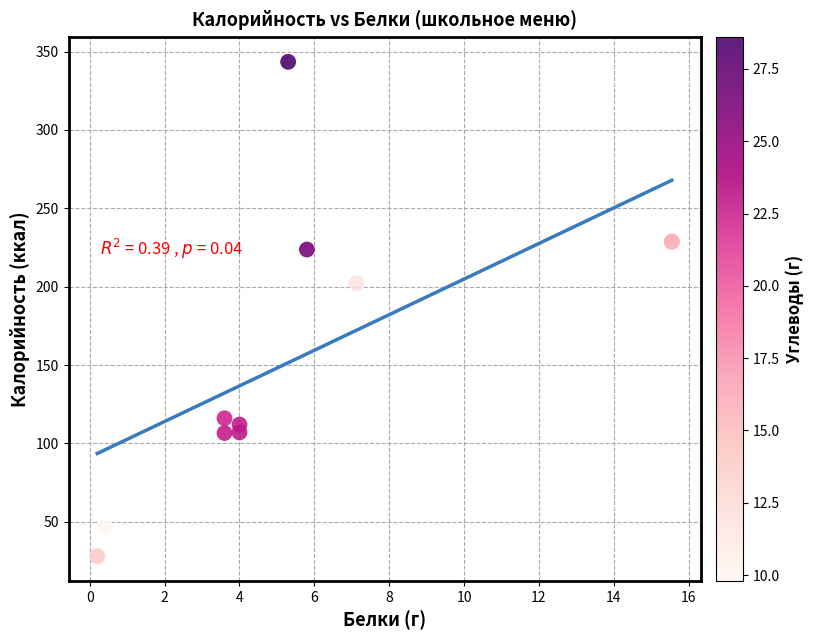

What Y value in the scatter plot is closest to 185?

202.3